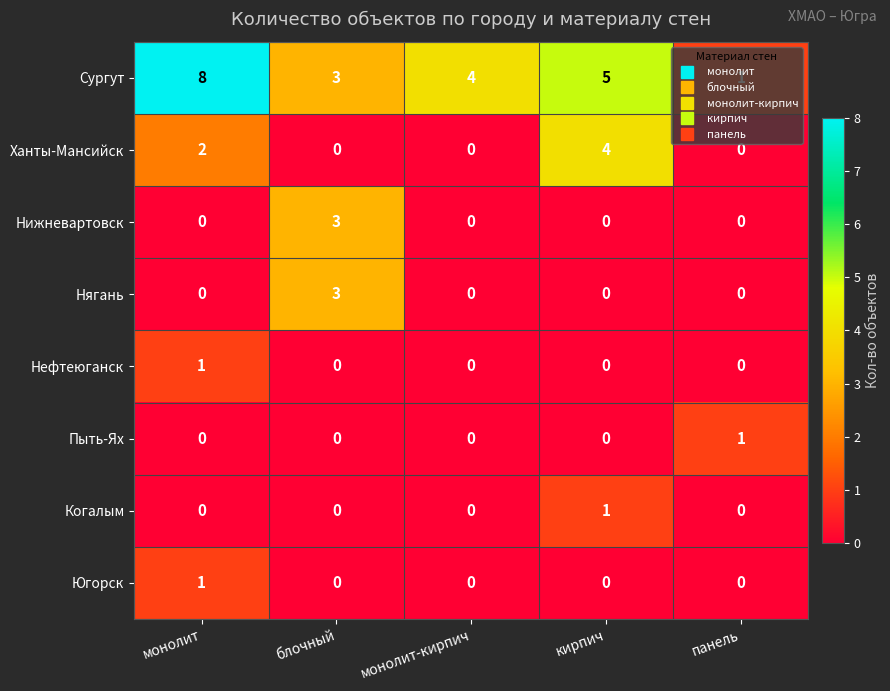

How many Нягань values are between 0 and 1?

4